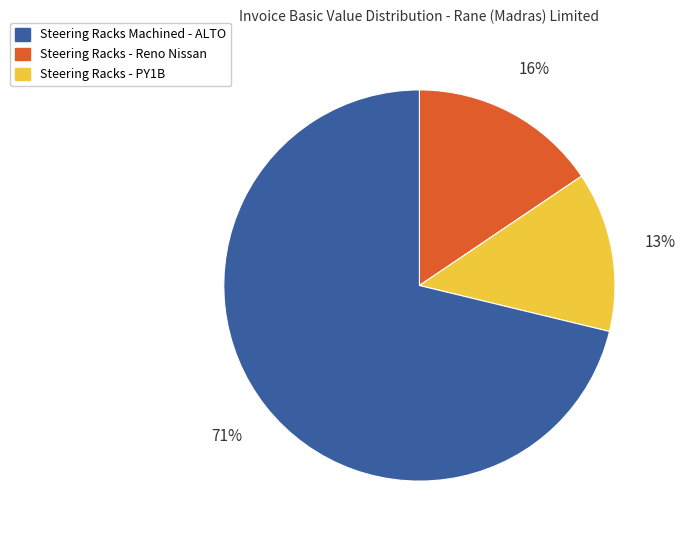

Is there any slice that represents more than half of the pie?

Yes